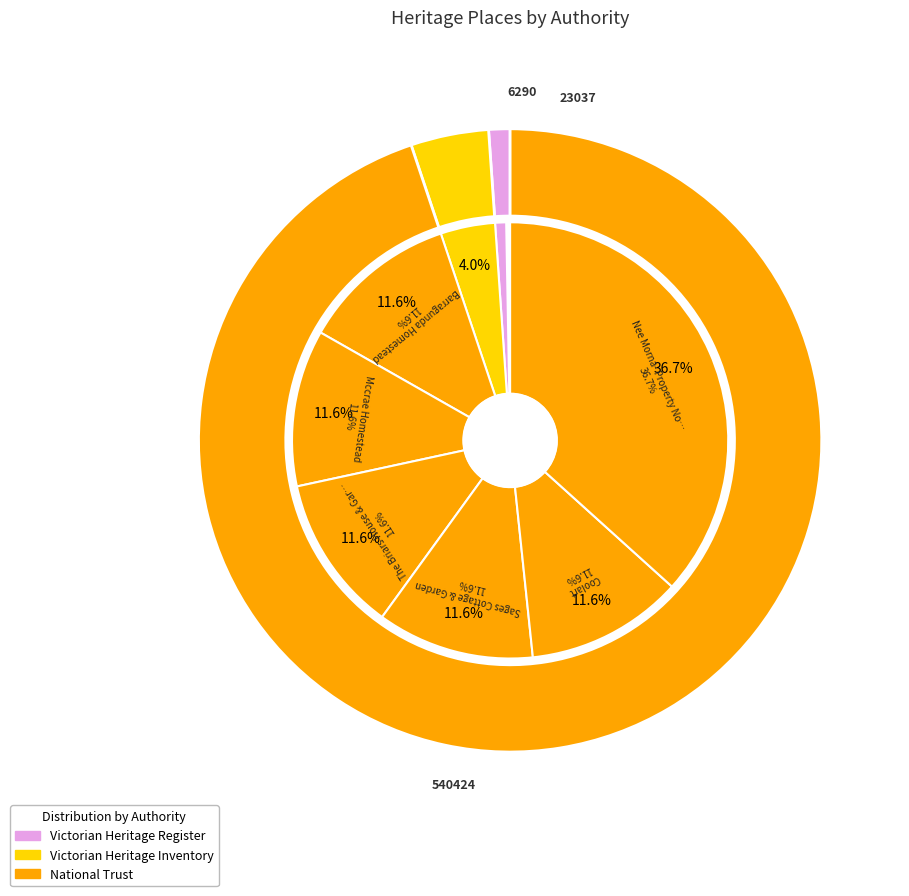

Is Mccrae Homestead the majority of the pie?

No